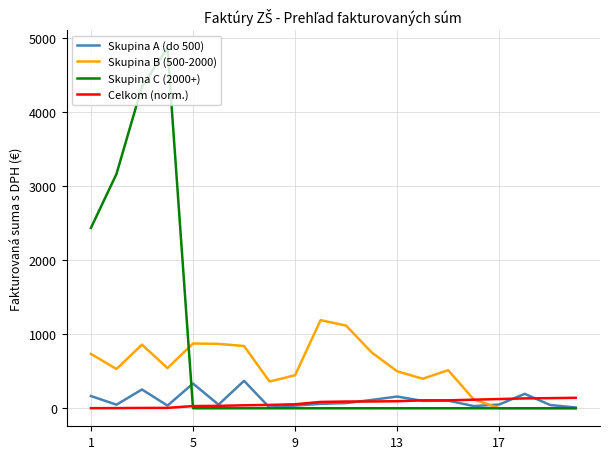

What is the maximum value for Skupina A (do 500)?

370.8